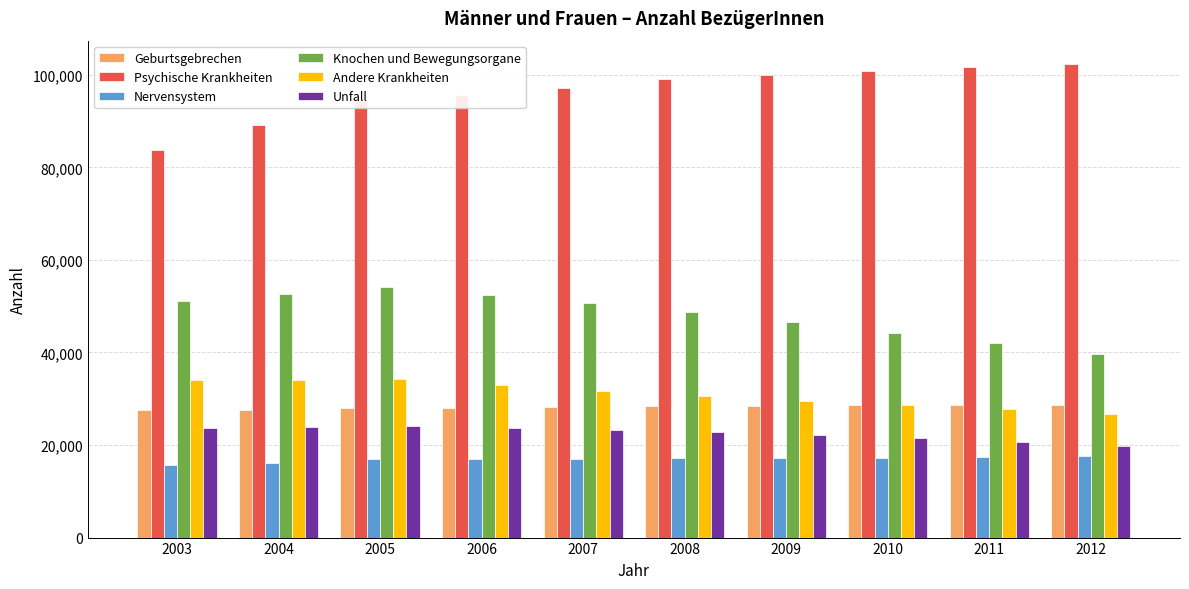

The value of Nervensystem at 2010 is 17255. True or false?

True